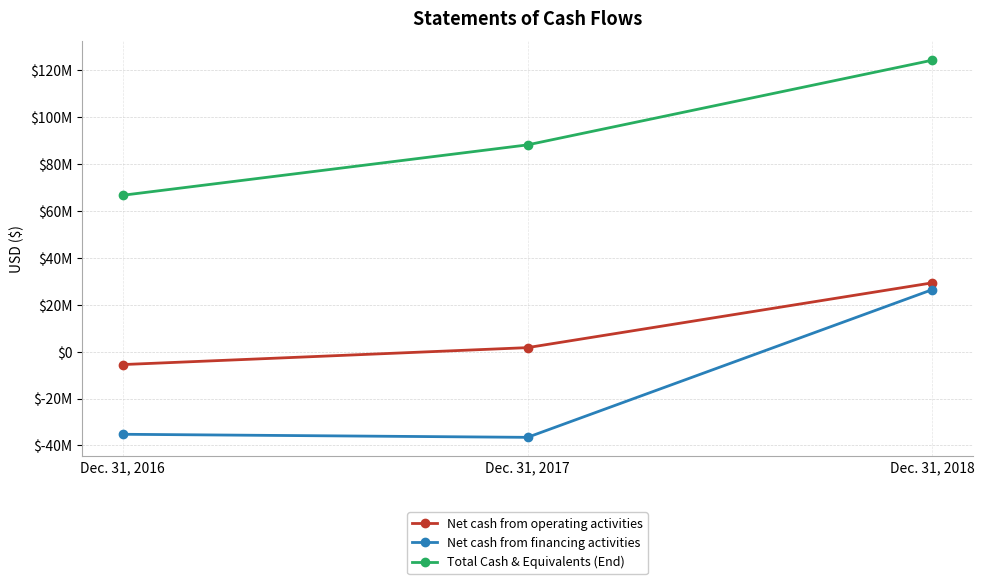

Which has a higher value, Dec. 31, 2017 or Dec. 31, 2016?

Dec. 31, 2017